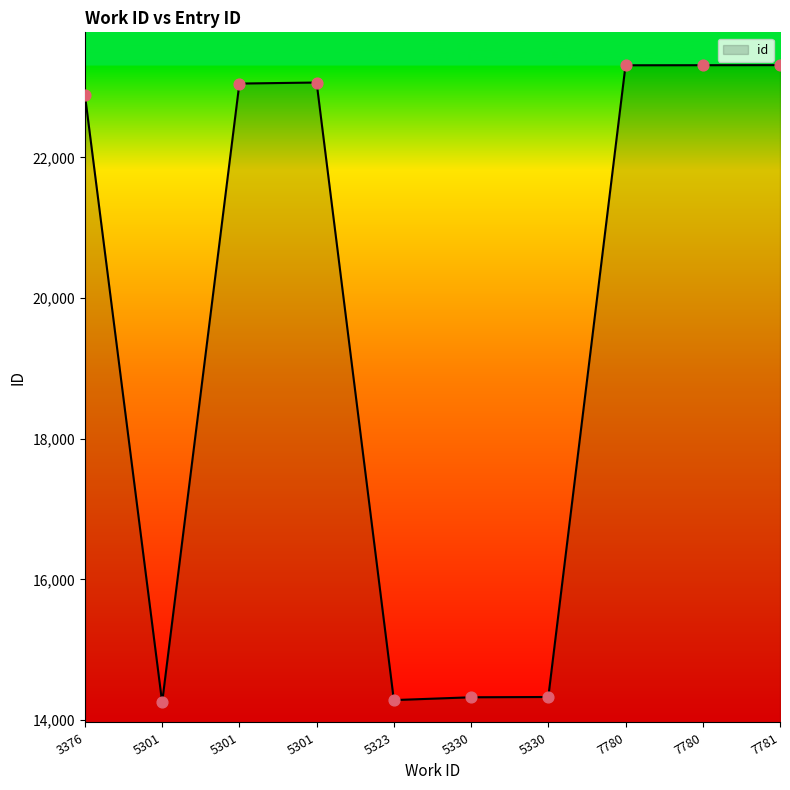

What is the change in value from 3376 to 7780?

+421